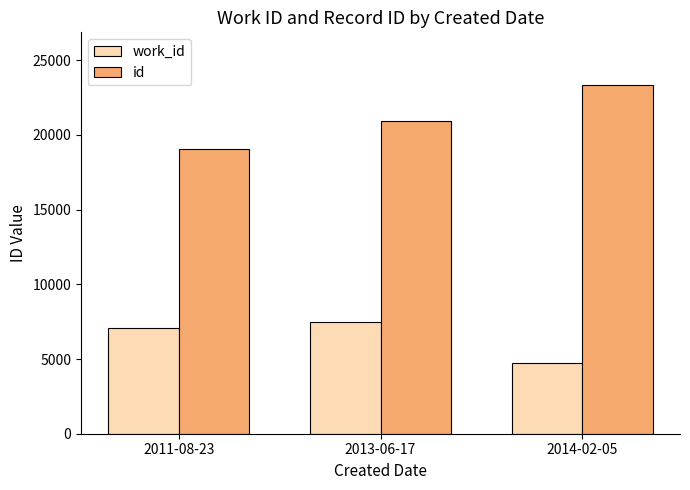

What is the difference between the maximum and minimum values in the id series?

4276